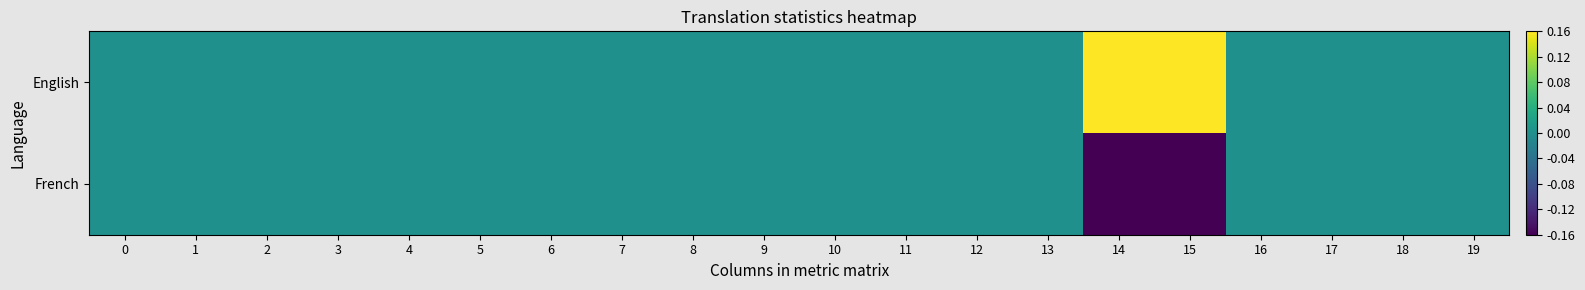

Which series has the widest spread of values?

English